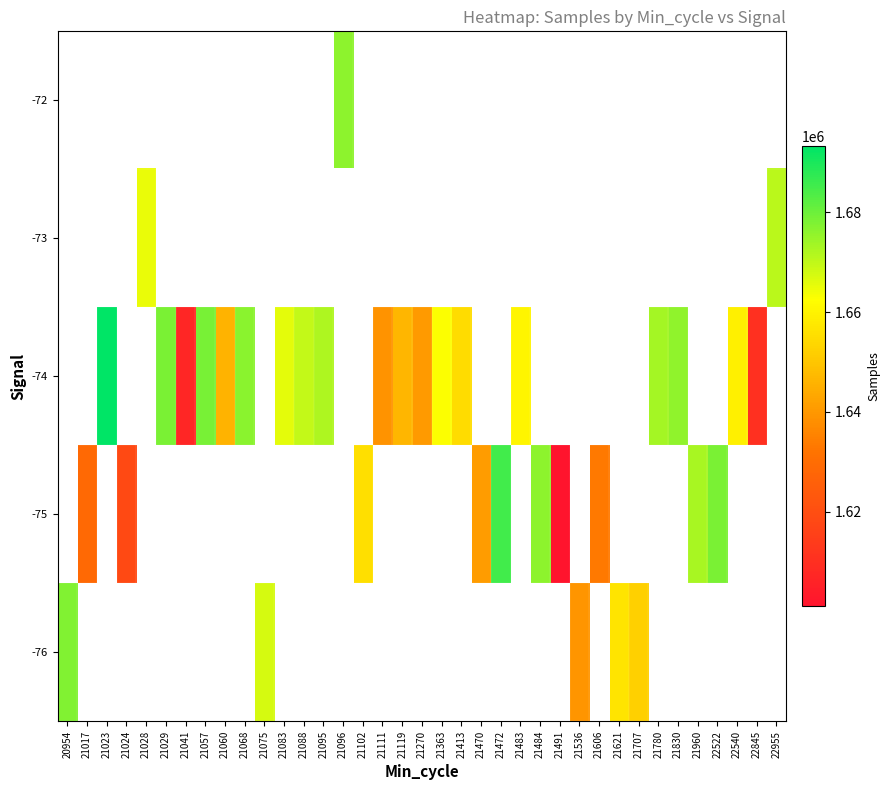

At which label is -76 closest to 1658554?

21621